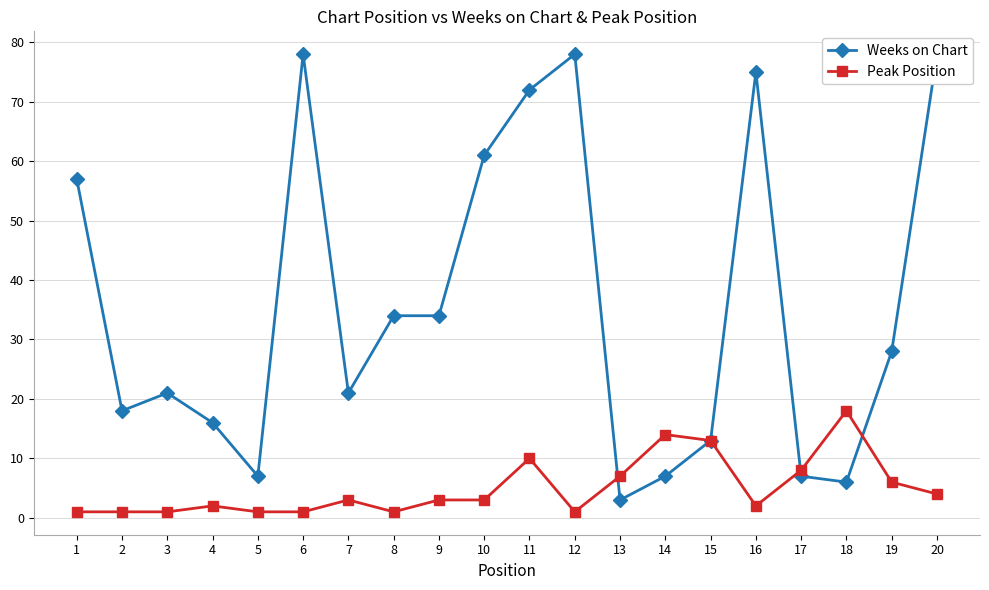

Which series ends up on top after the final intersection of Peak Position and Weeks on Chart?

Weeks on Chart